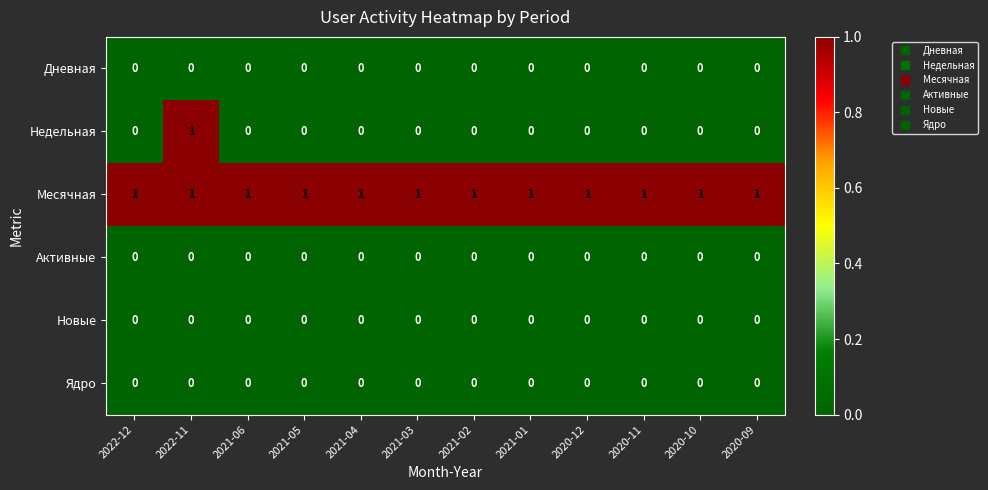

Which series has the widest spread of values?

Недельная